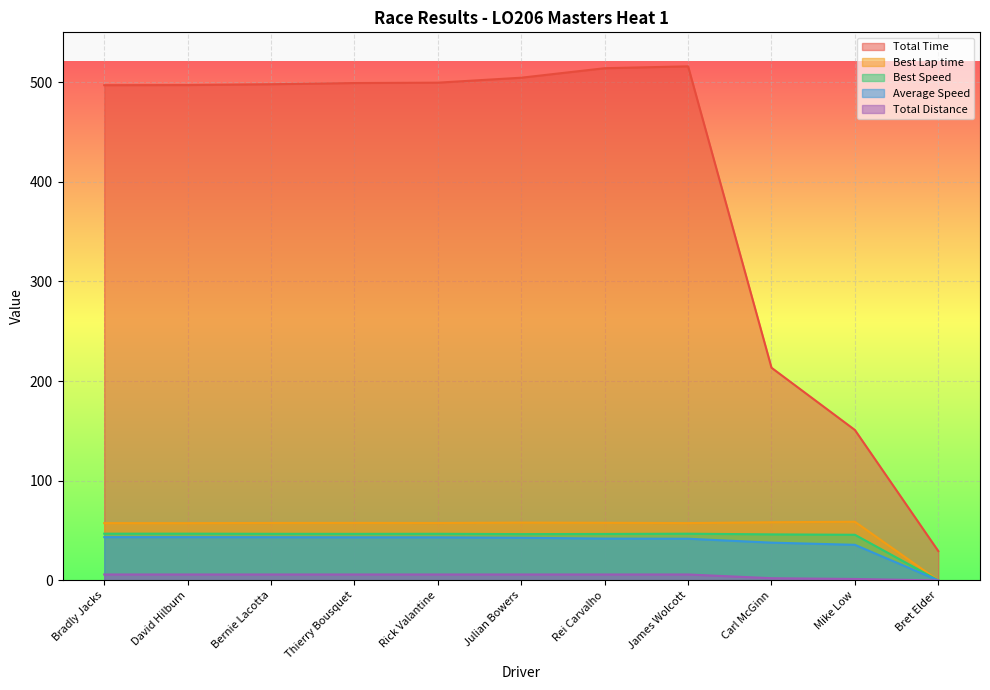

How many data points in Total Time are above 497?

7